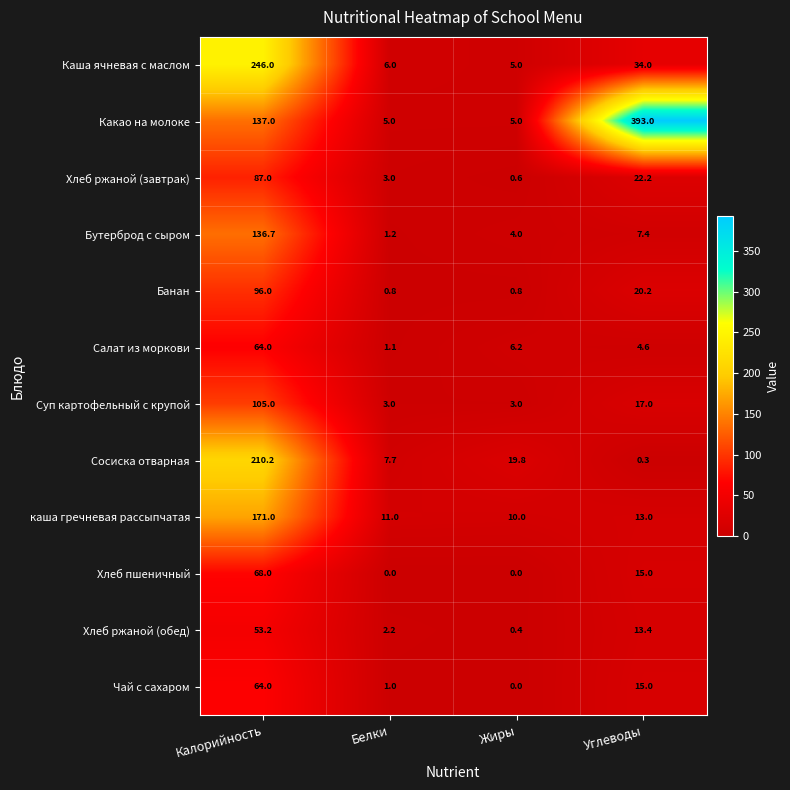

The Суп картофельный с крупой series shows 17.0 at Углеводы. True or false?

True